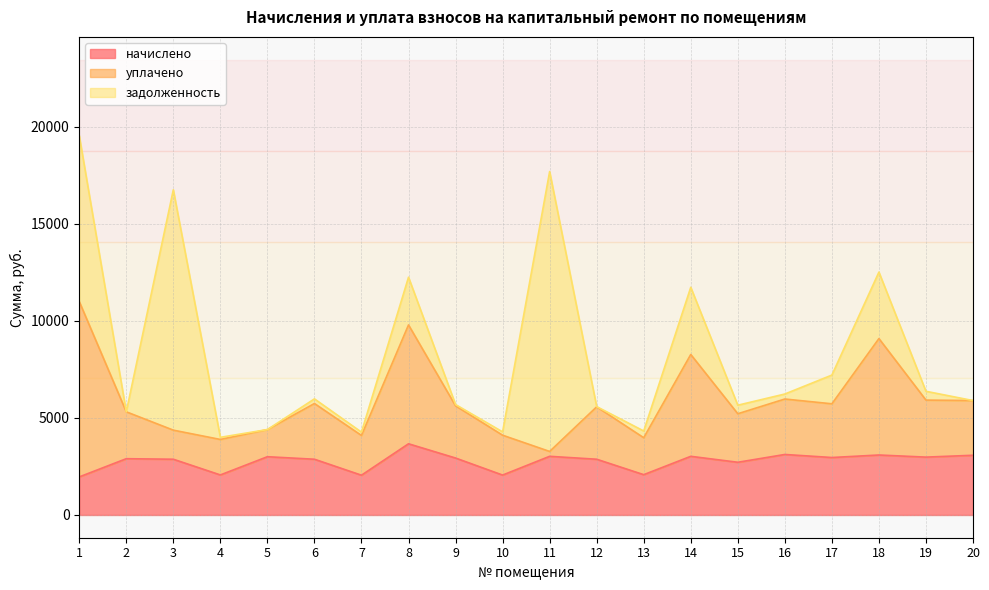

What is the highest value of the задолженность series?

14422.9